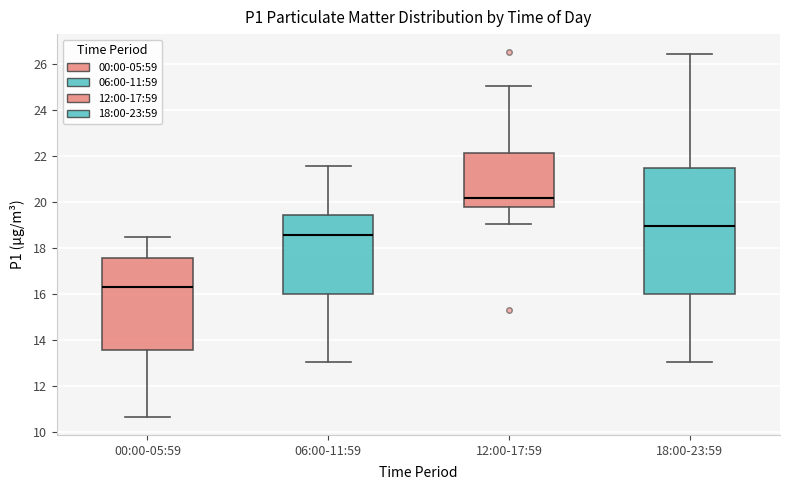

Where does the lower whisker of the box for 12:00-17:59 end on the y-axis? The values are not printed on the chart, so give them approximately, as read against the axis.

19.0